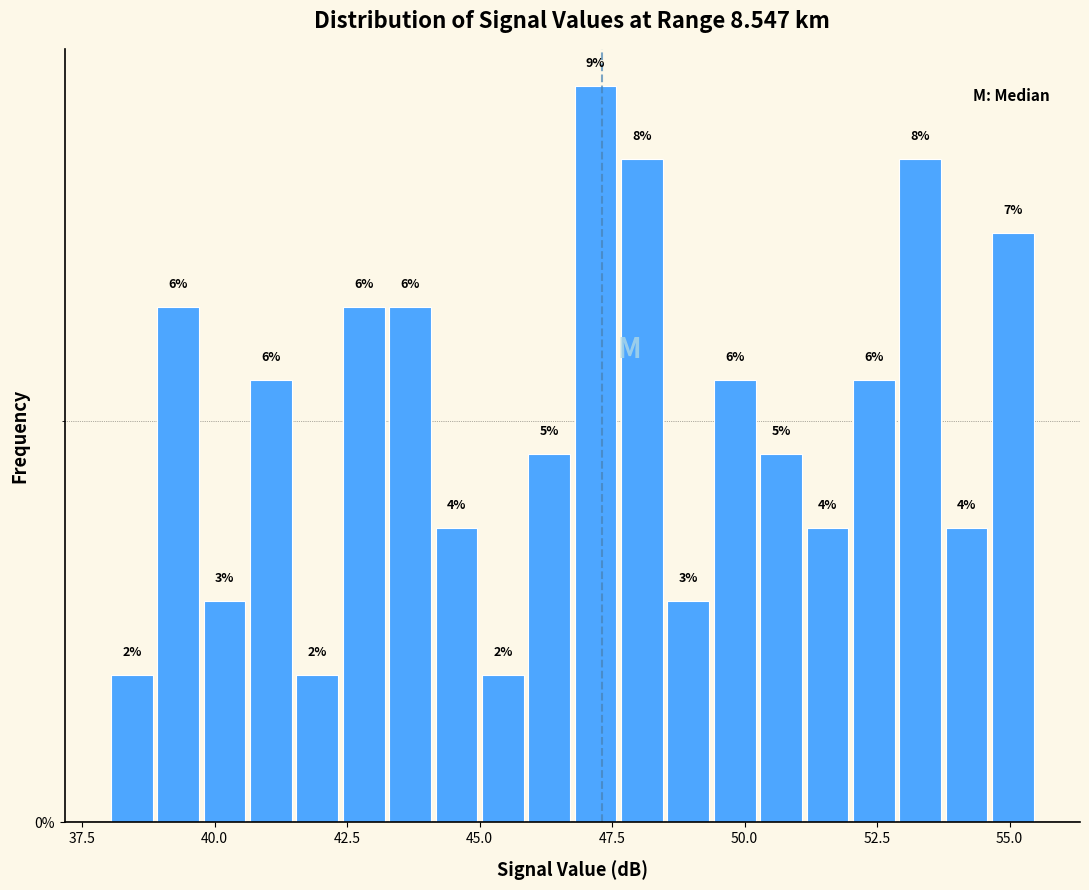

Around what value on the x-axis is the tallest bar? Give the approximate position of its centre, as read against the axis.

47.0